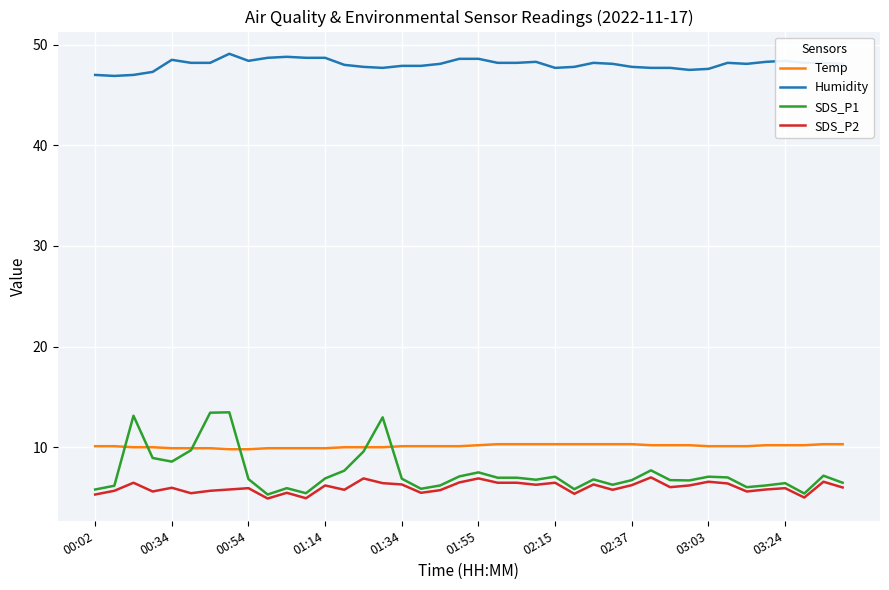

Which series has the widest spread of values?

SDS_P1